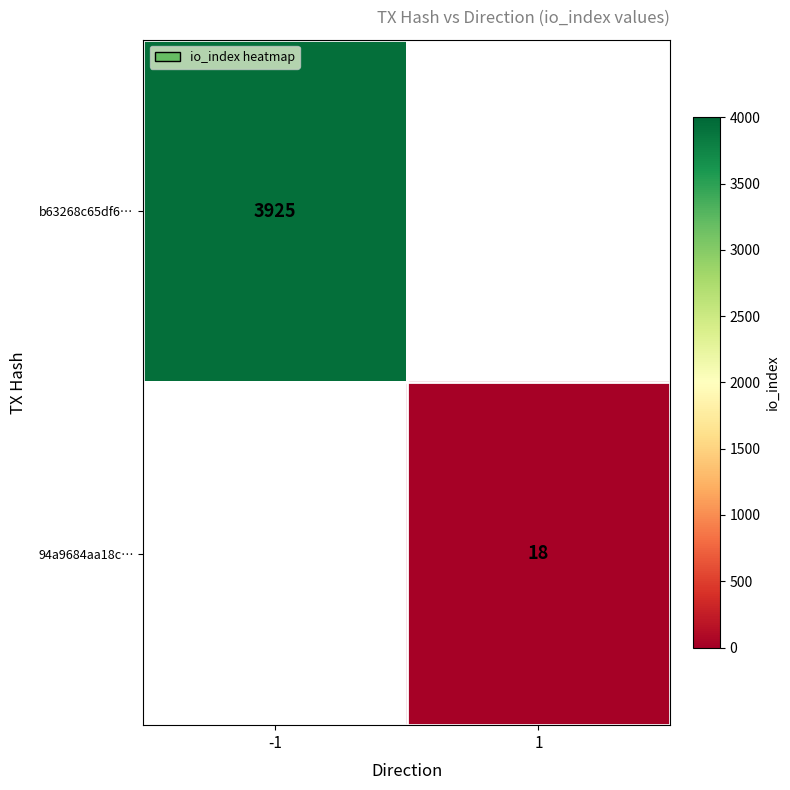

The value of b63268c65df6… at -1 is 3925. True or false?

True